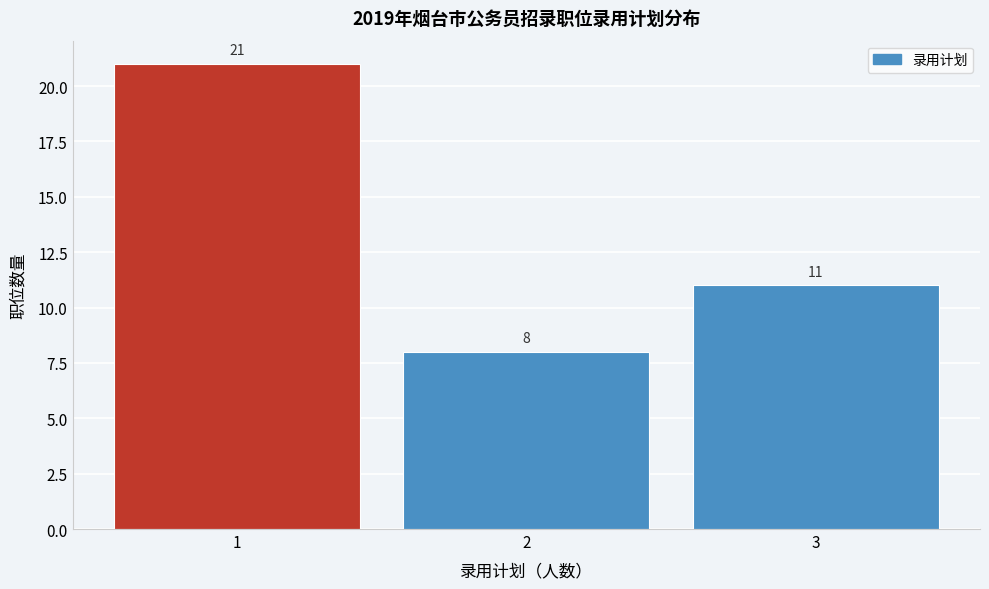

Reading right to left, what are all the values shown in this chart?

3=11	2=8	1=21